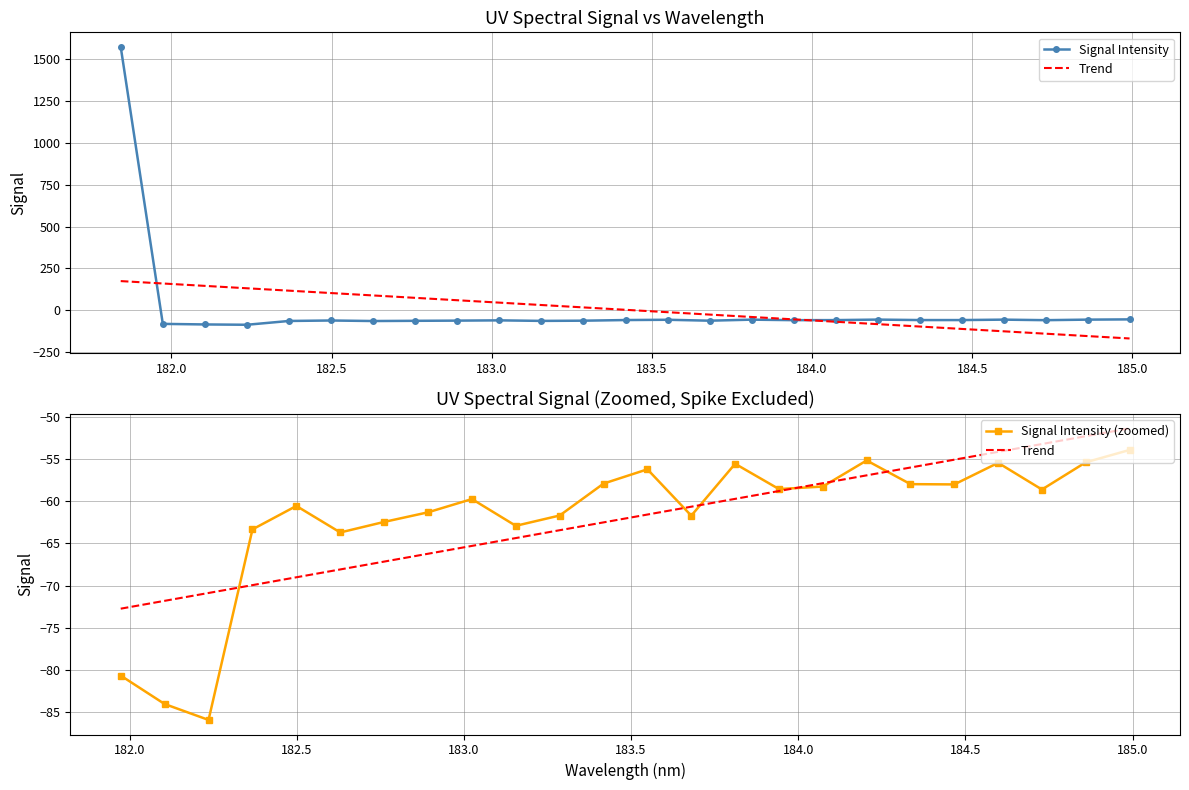

Is the value of y at 22 greater than the value of x at 183.0?

No